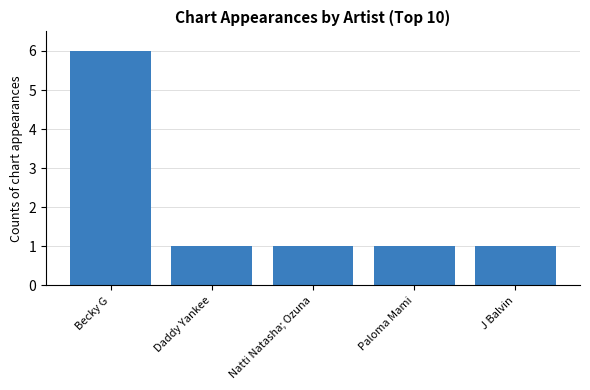

What position from the left is Natti Natasha; Ozuna?

3